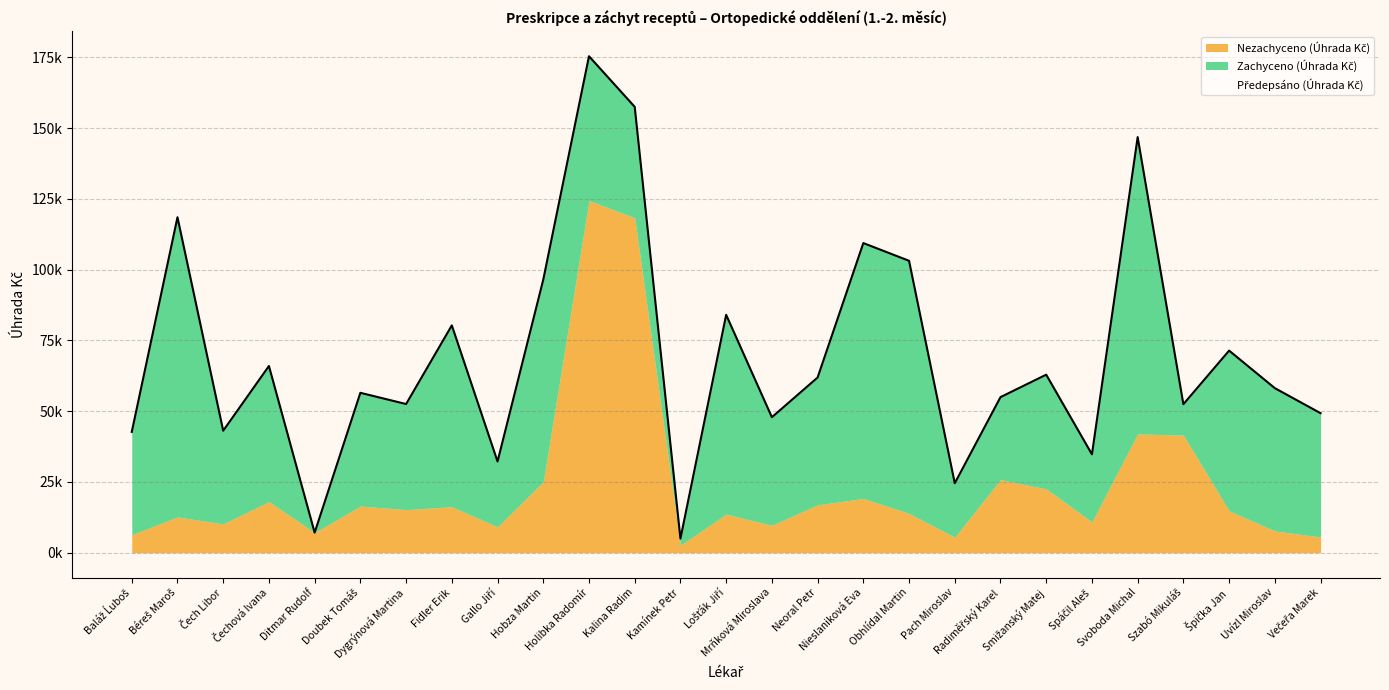

Where is the first local minimum for Předepsáno (Úhrada Kč)?

Čech Libor